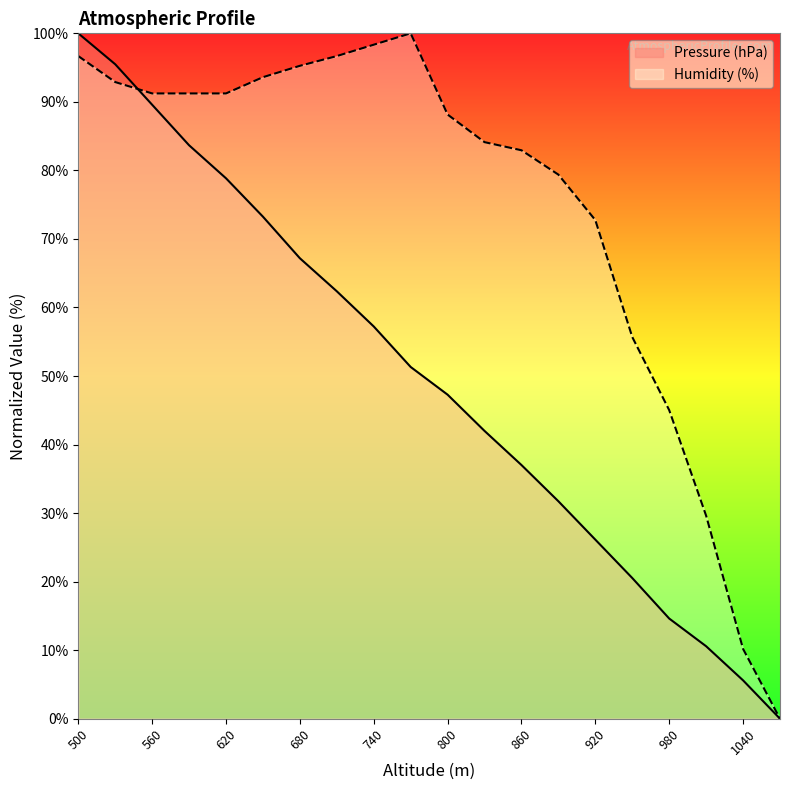

Which series has the largest total across all categories?

Humidity (%)